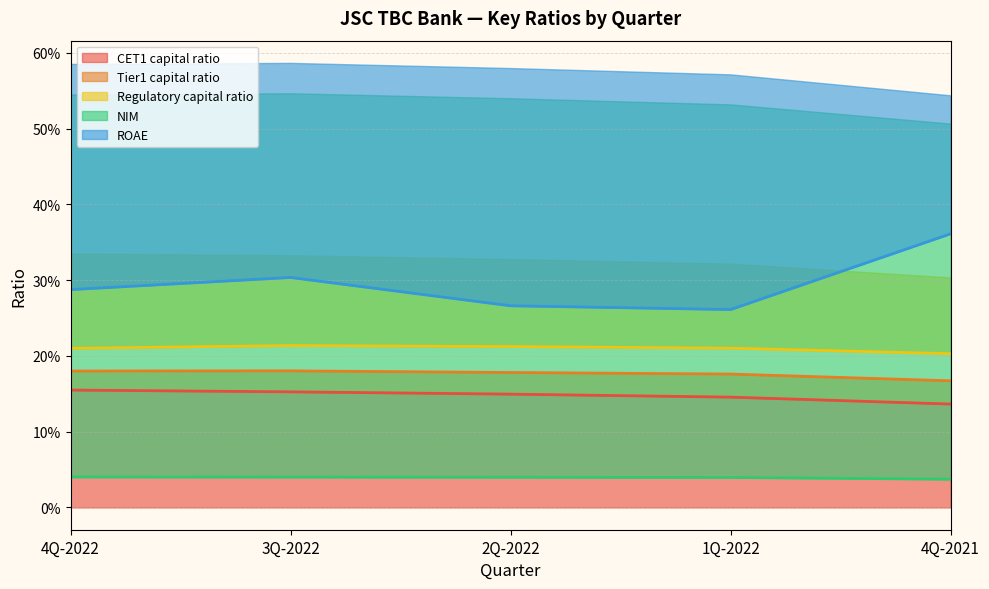

Rank the series by their maximum value, from lowest to highest.

NIM, CET1 capital ratio, Tier1 capital ratio, Regulatory capital ratio, ROAE